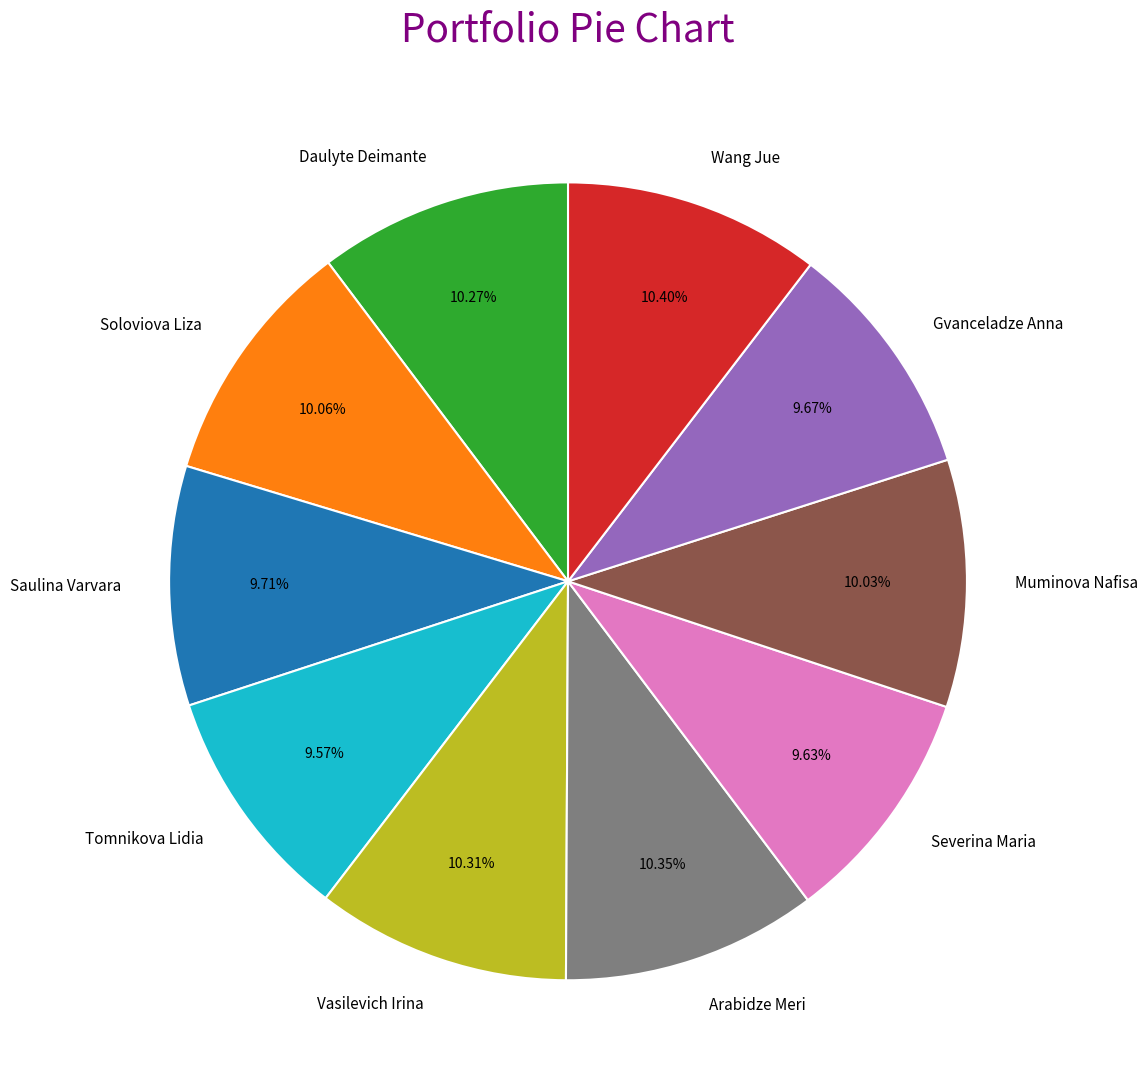

Does Wang Jue account for over 50% of the chart?

No